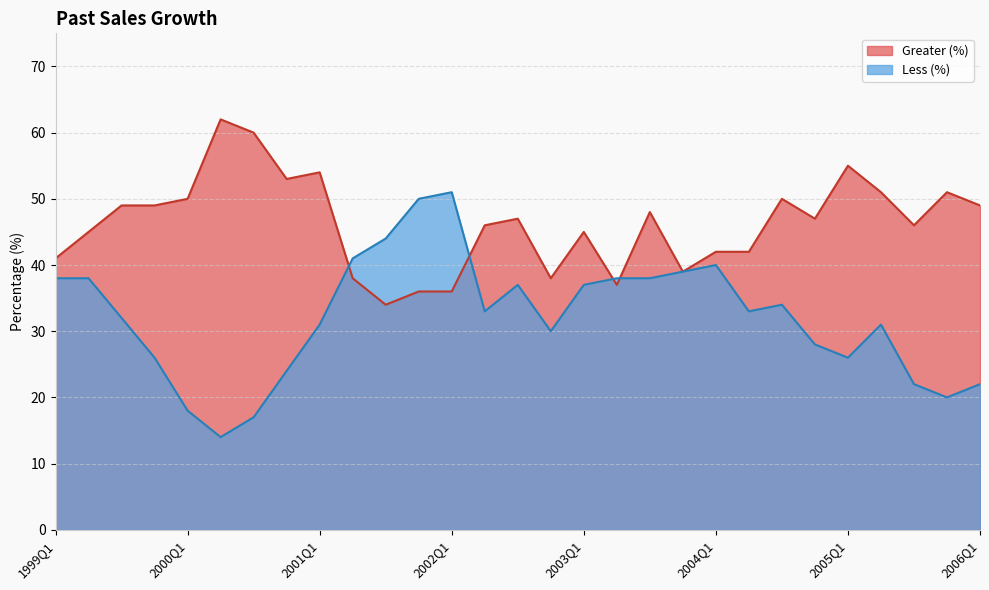

What position from the left is 2000Q4?

8